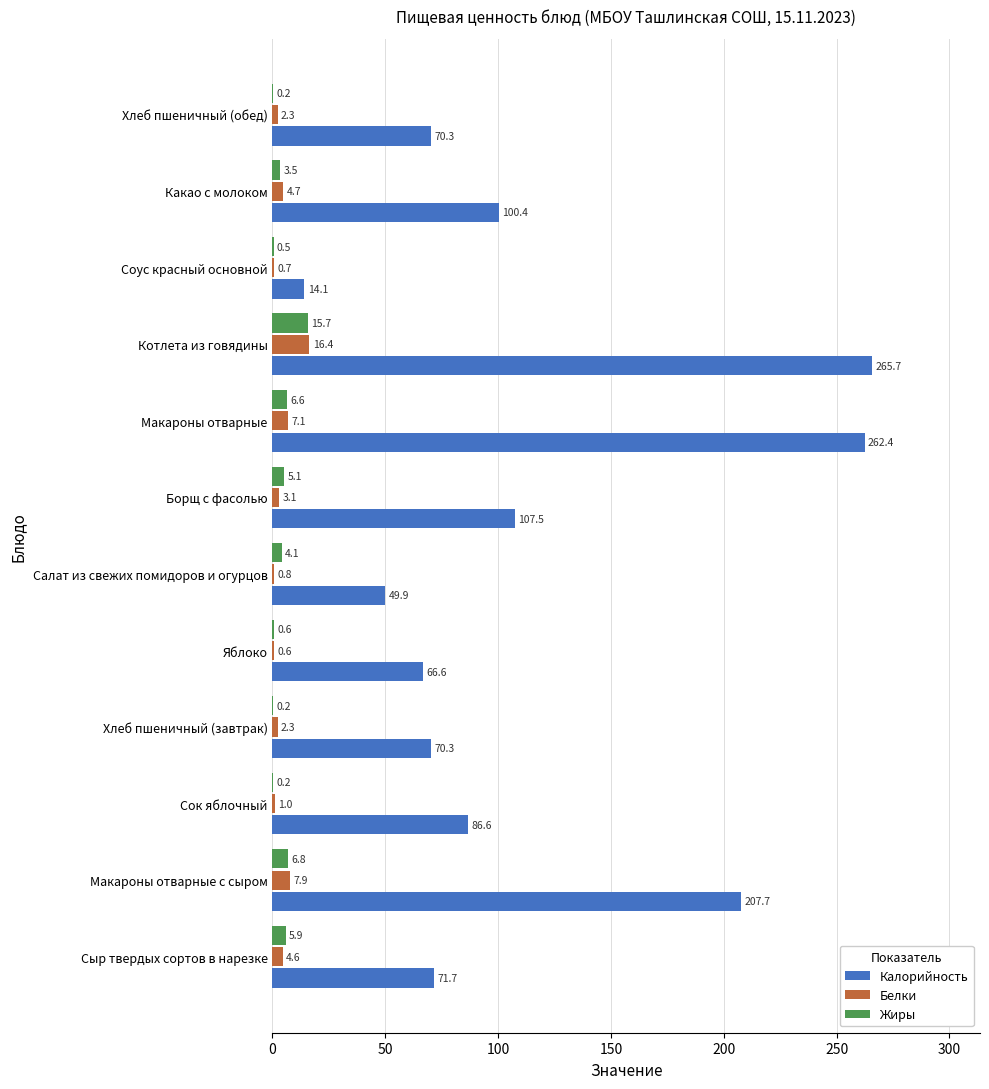

What is the maximum value for Жиры?

15.7